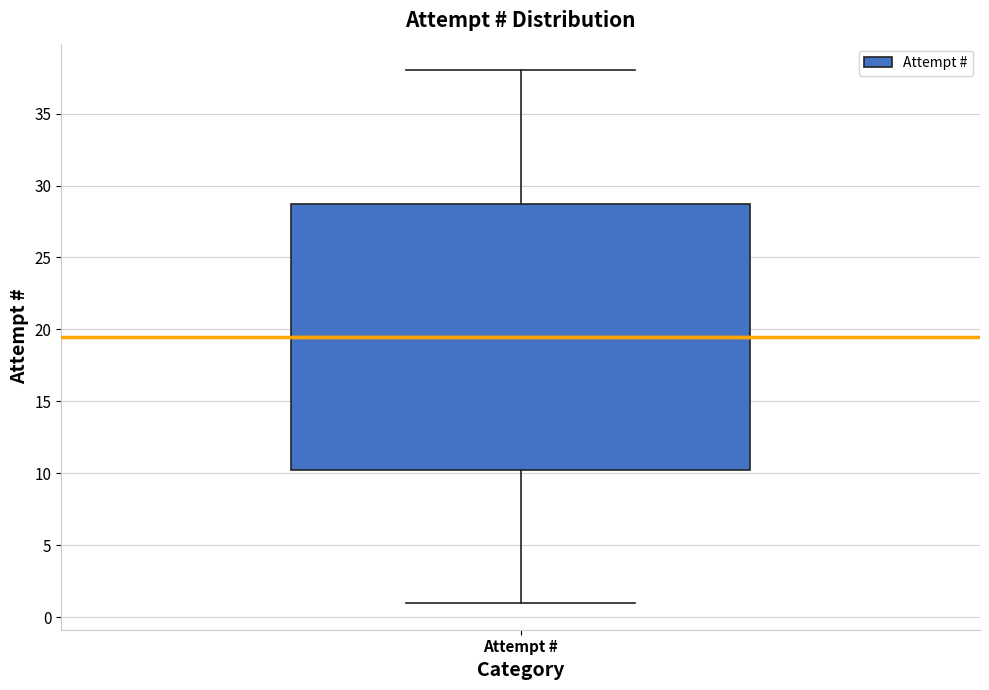

Transcribe this box plot: give where the median line is, the range the box spans, and where the two whiskers end, as read against the y-axis. The values are not printed on the chart, so give them approximately, as read against the axis.

median 19.5, box 10.5 to 29.0, whiskers 1.0 to 38.0